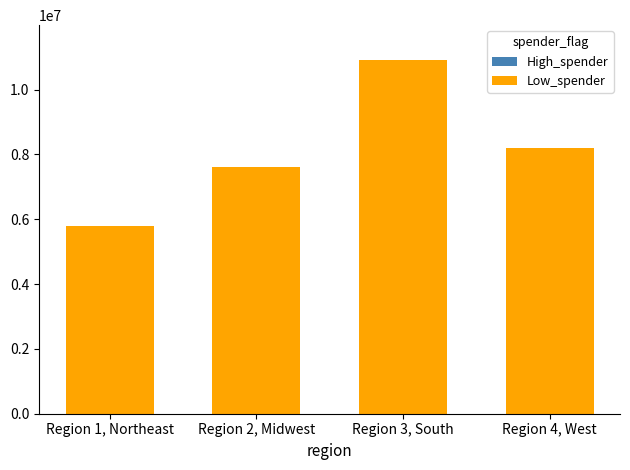

What is the approximate value at Region 3, South?

10900000